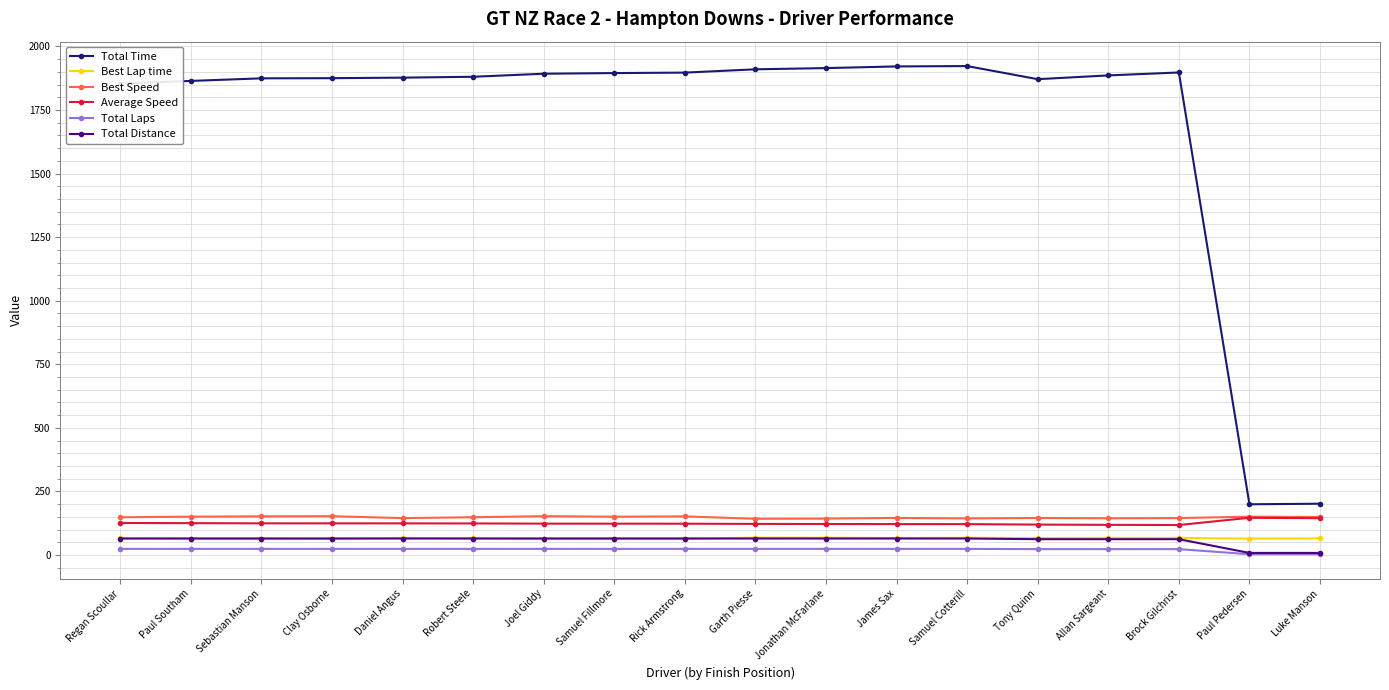

What is the maximum value for Best Lap time?

68.3